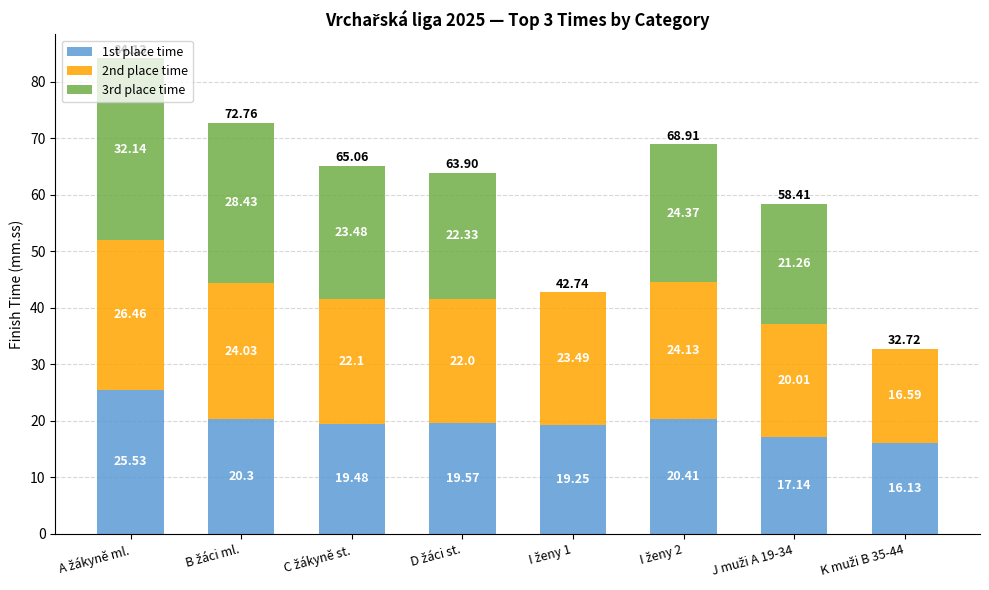

What are all the series names shown in the legend?

1st place time, 2nd place time, 3rd place time